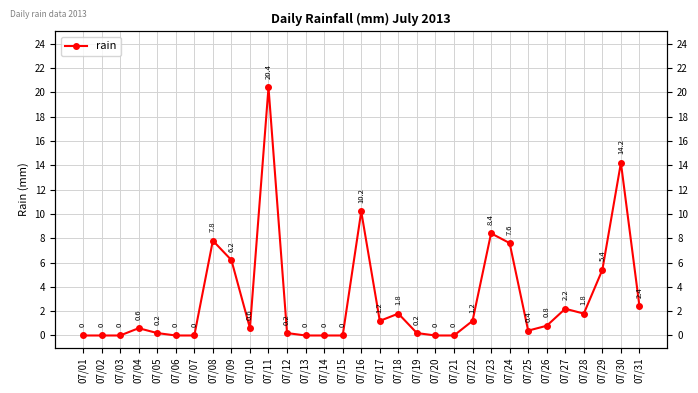

Between 07/19 and 07/31, which is larger?

07/31